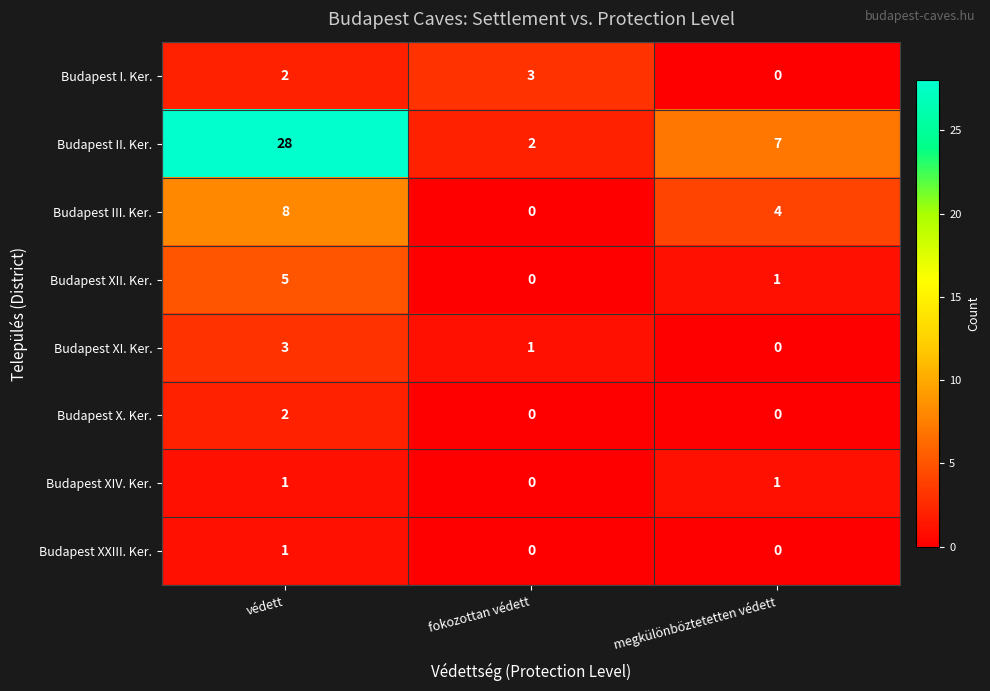

True or false: Budapest X. Ker. has a value of -1 at fokozottan védett.

False